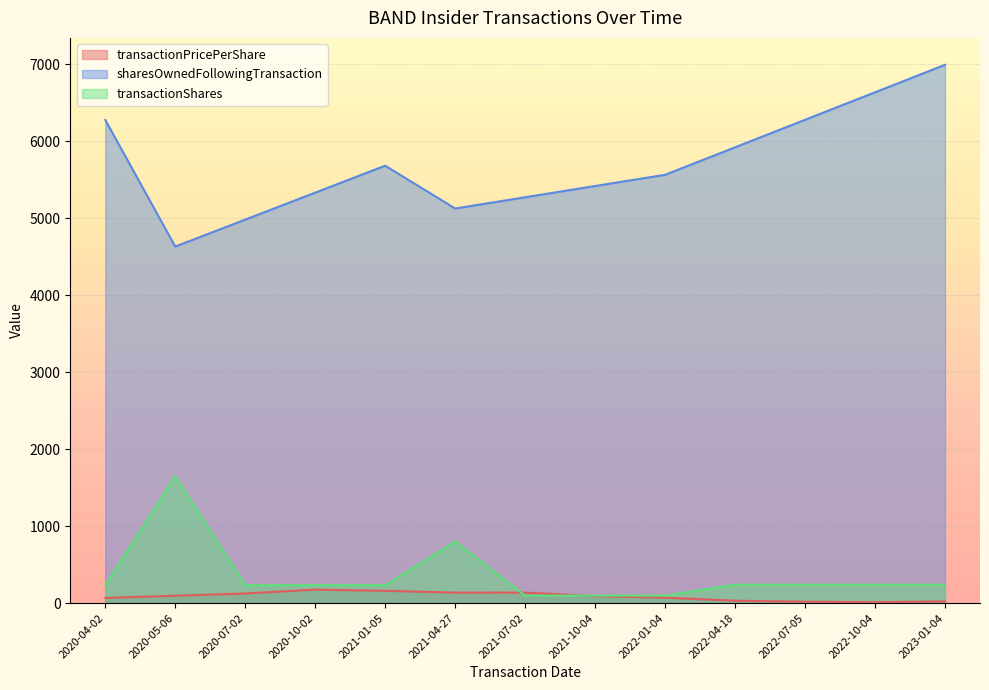

What position from the left is 2022-04-18?

10